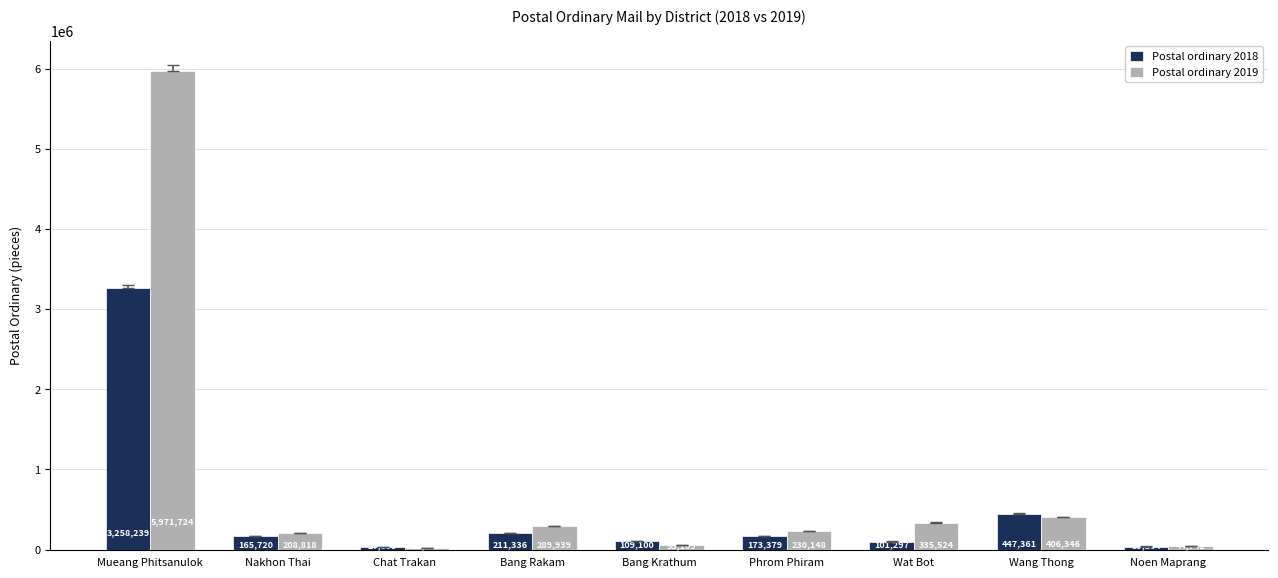

At Nakhon Thai, list the series in order from largest to smallest.

Postal ordinary 2019, Postal ordinary 2018